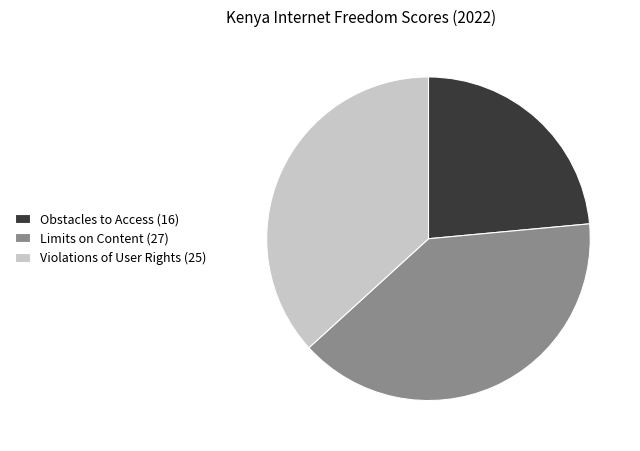

Does any single category account for the majority?

No